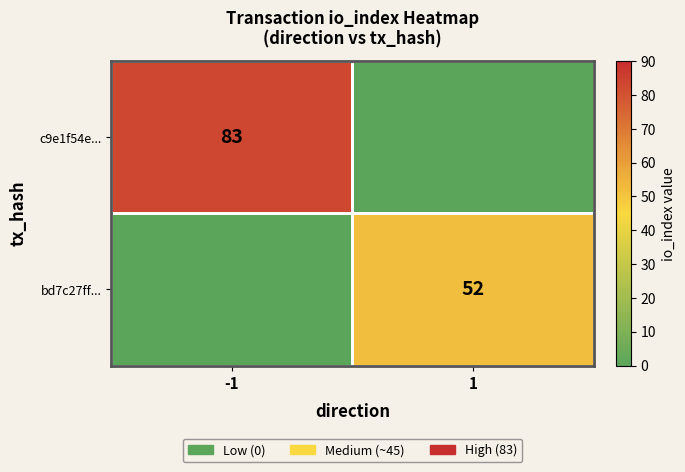

The value of c9e1f54e... at -1 is 83. True or false?

True